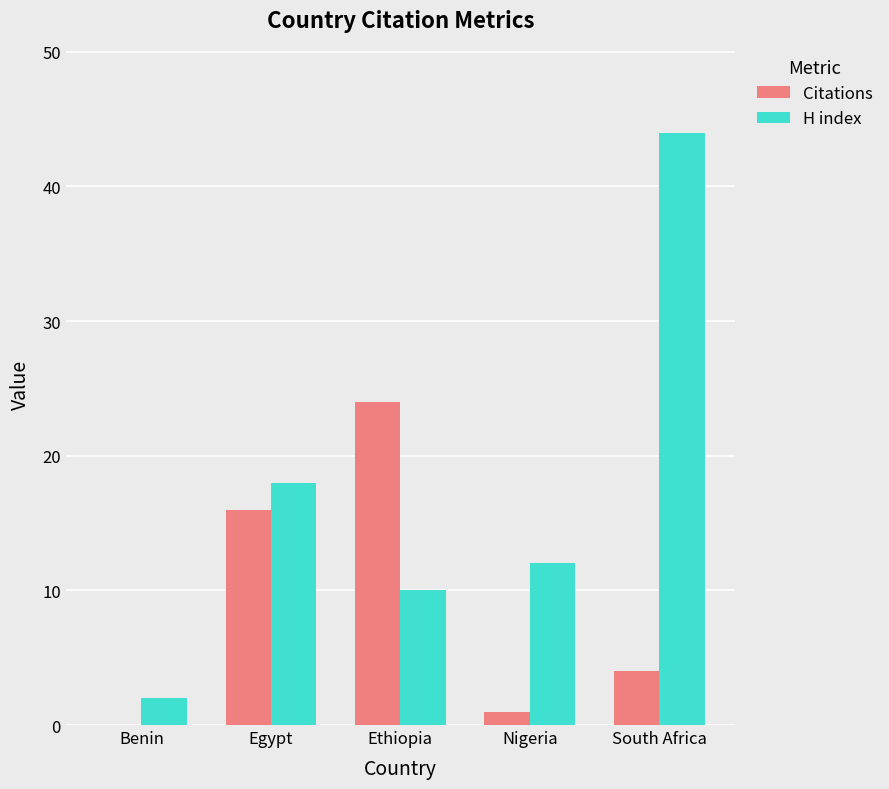

The Citations series shows 29 at Egypt. True or false?

False